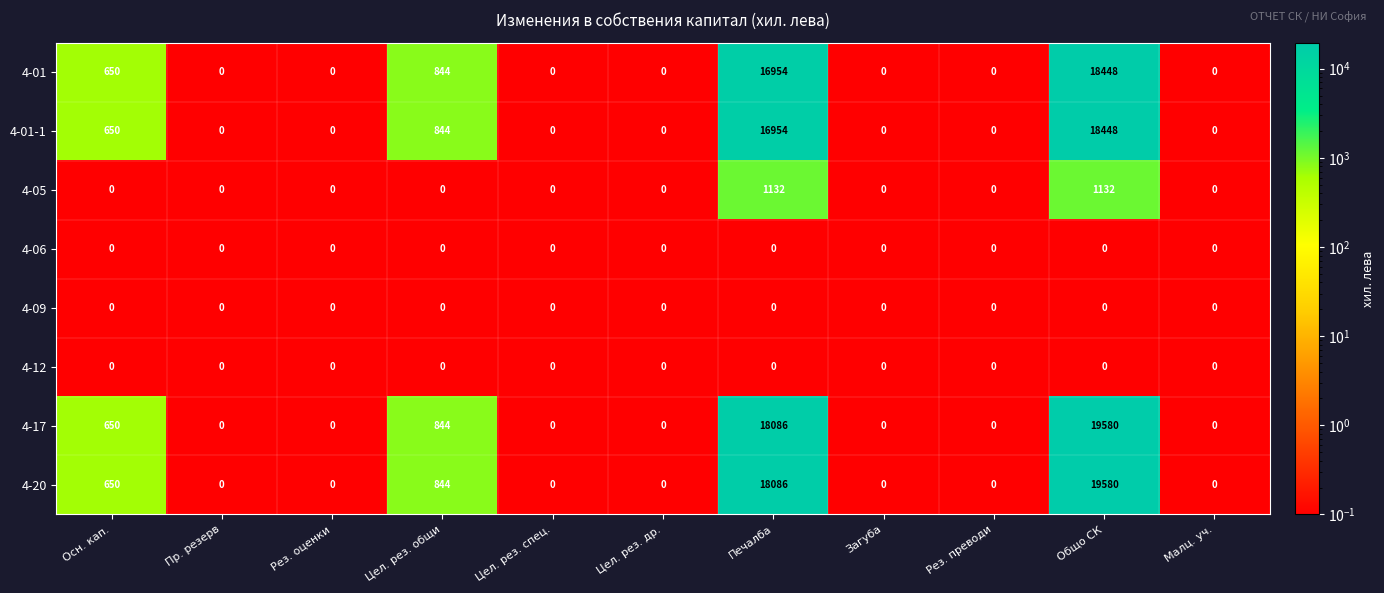

What is the difference between the maximum and minimum values in the 4-20 series?

19580